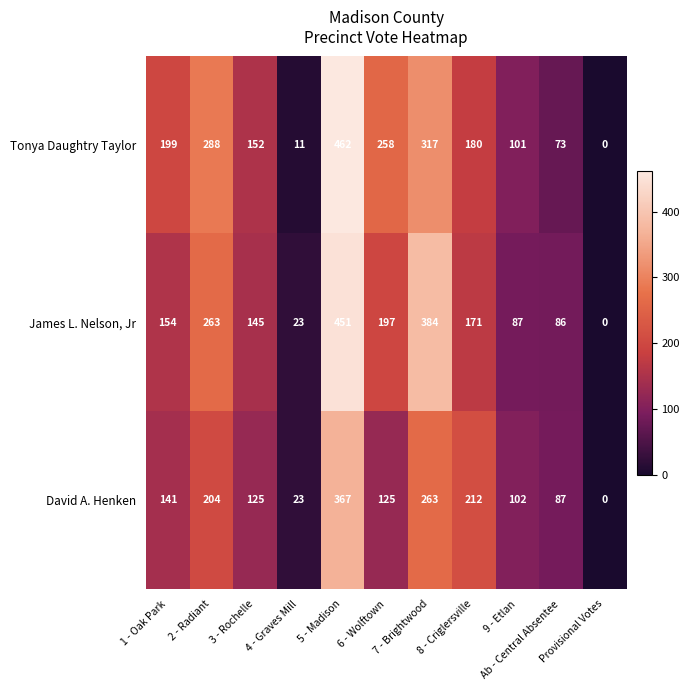

What is the sum of all Tonya Daughtry Taylor values?

2041